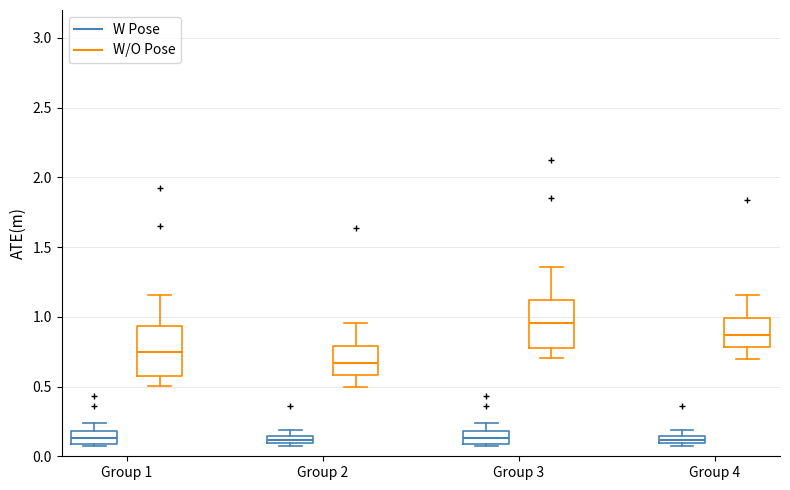

Where does the median line of the box for Group 1 (W/O Pose) sit on the y-axis? The values are not printed on the chart, so give them approximately, as read against the axis.

0.75